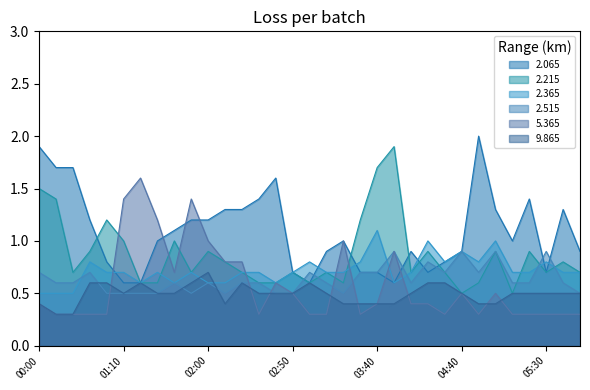

At how many categories does at least one series exceed 1?

22